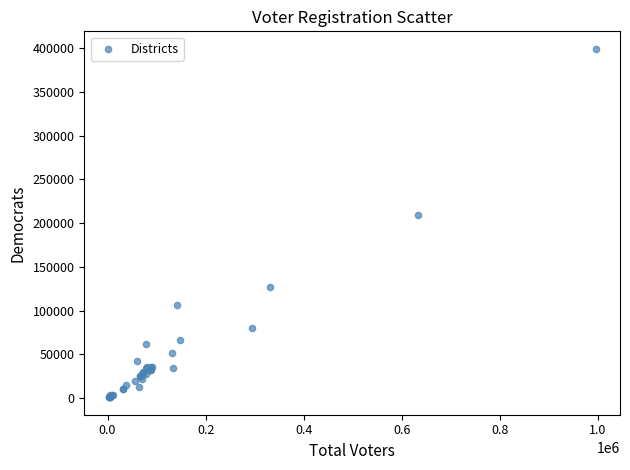

What Y value in the scatter plot is closest to 200170?

209775